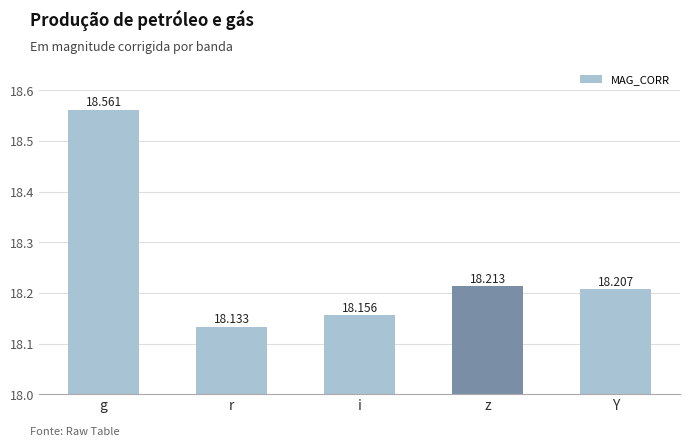

True or false: the data shows 12.8 at g.

False